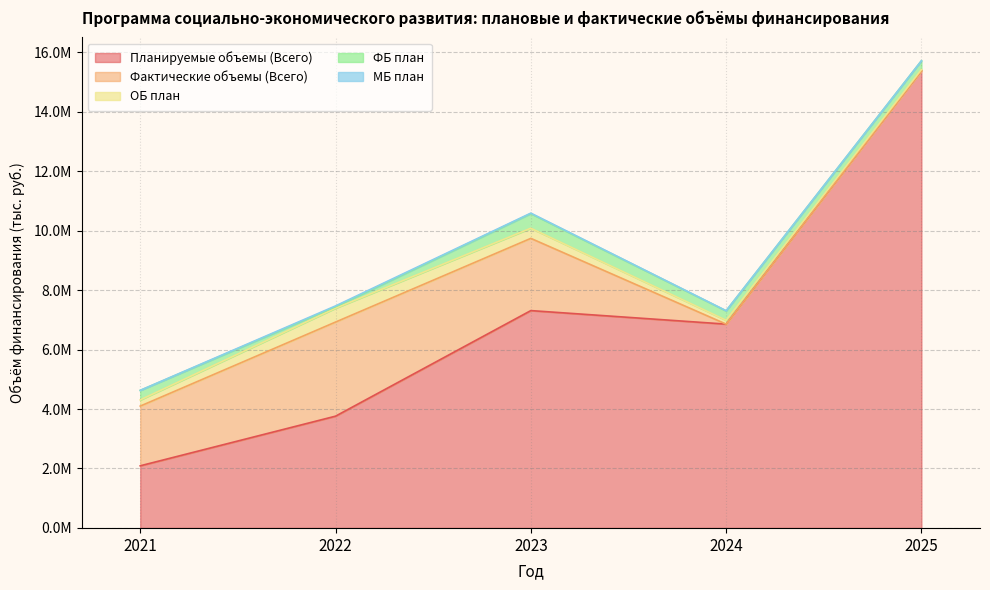

True or false: Фактические объемы (Всего) and Планируемые объемы (Всего) cross at least once.

False